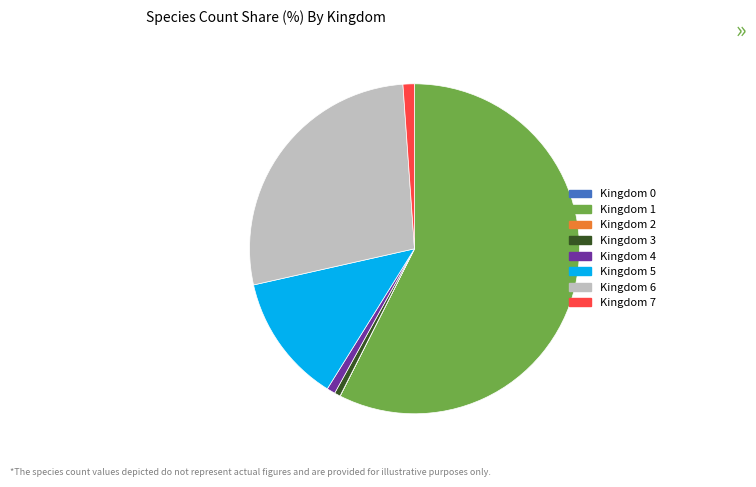

Does any single category account for the majority?

Yes